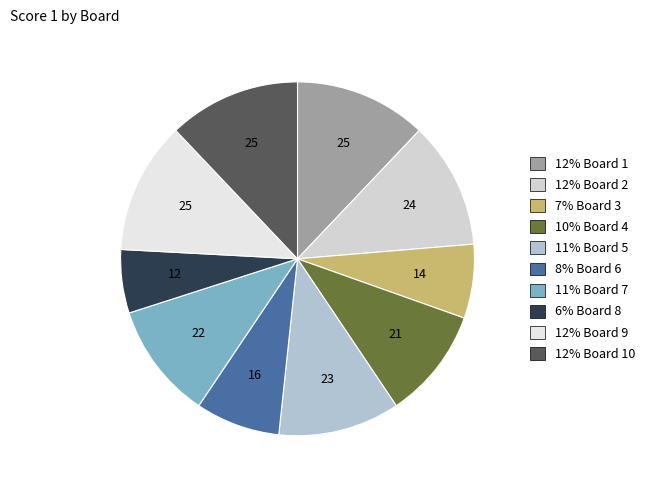

What is the largest slice in the pie chart?

Board 1